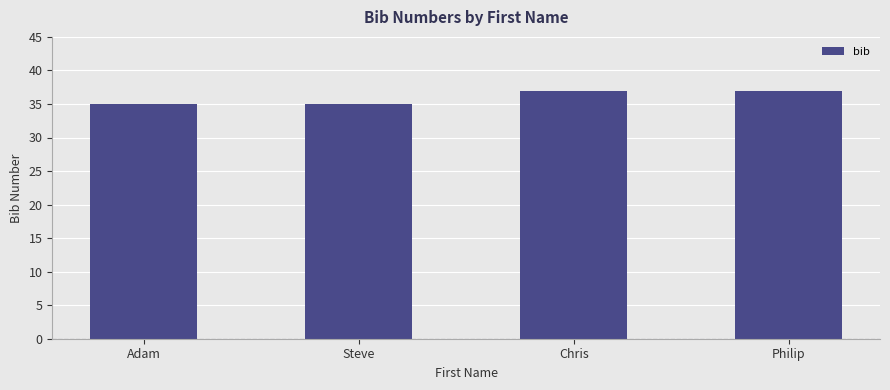

What is the sum of all values?

144